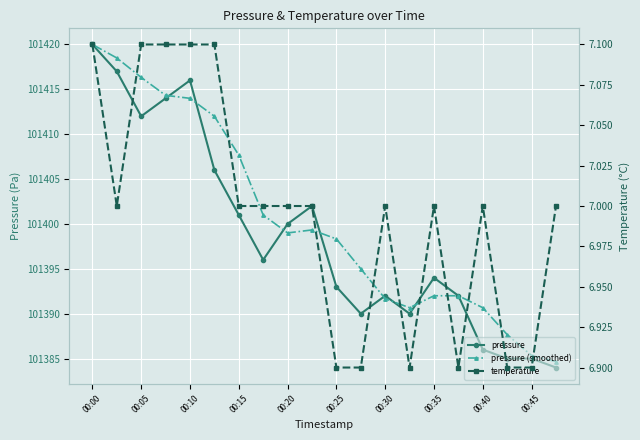

What is the value of the temperature point at the 12th from the left?

6.9